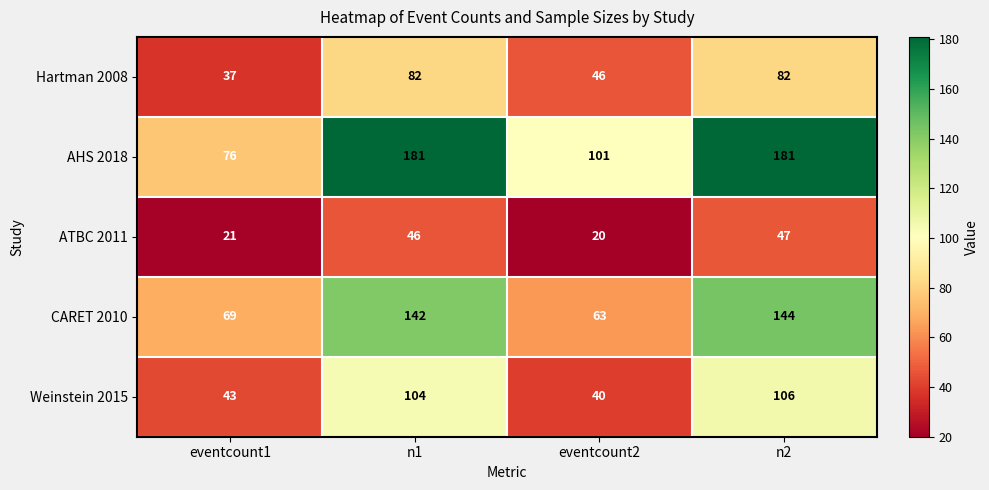

What is the highest value of the CARET 2010 series?

144